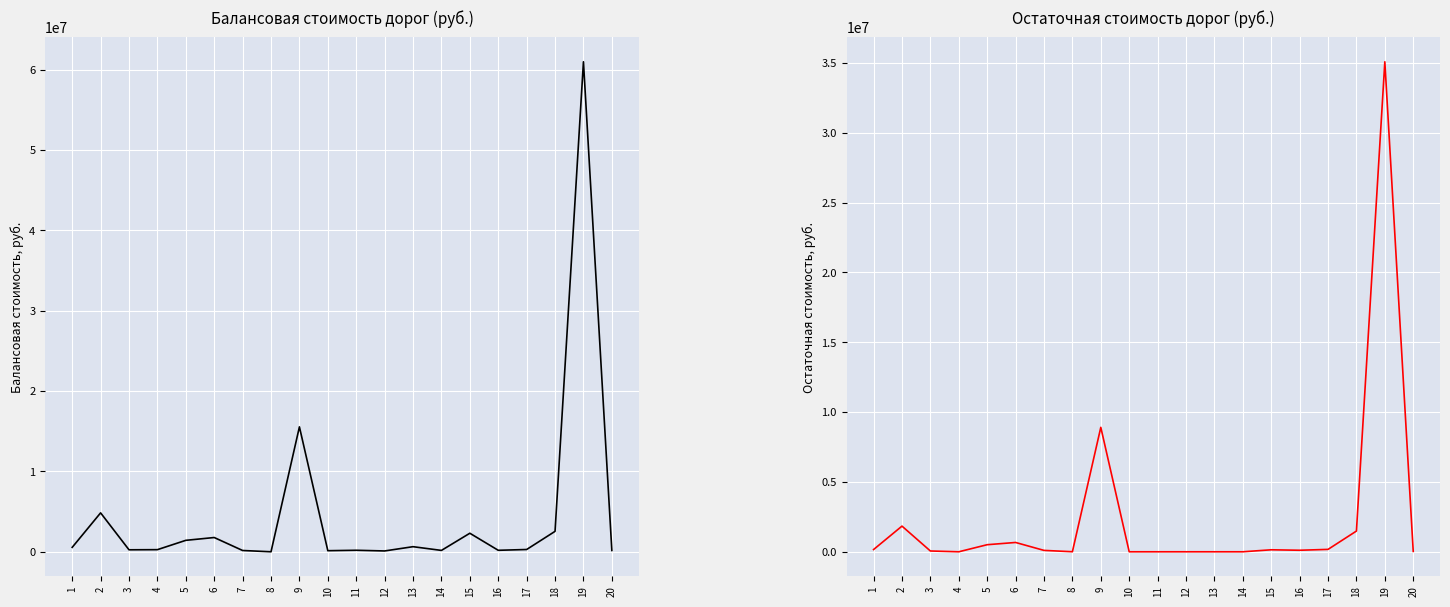

Is the value of остаточная стоимость at 10 greater than the value of балансовая стоимость at 5?

No